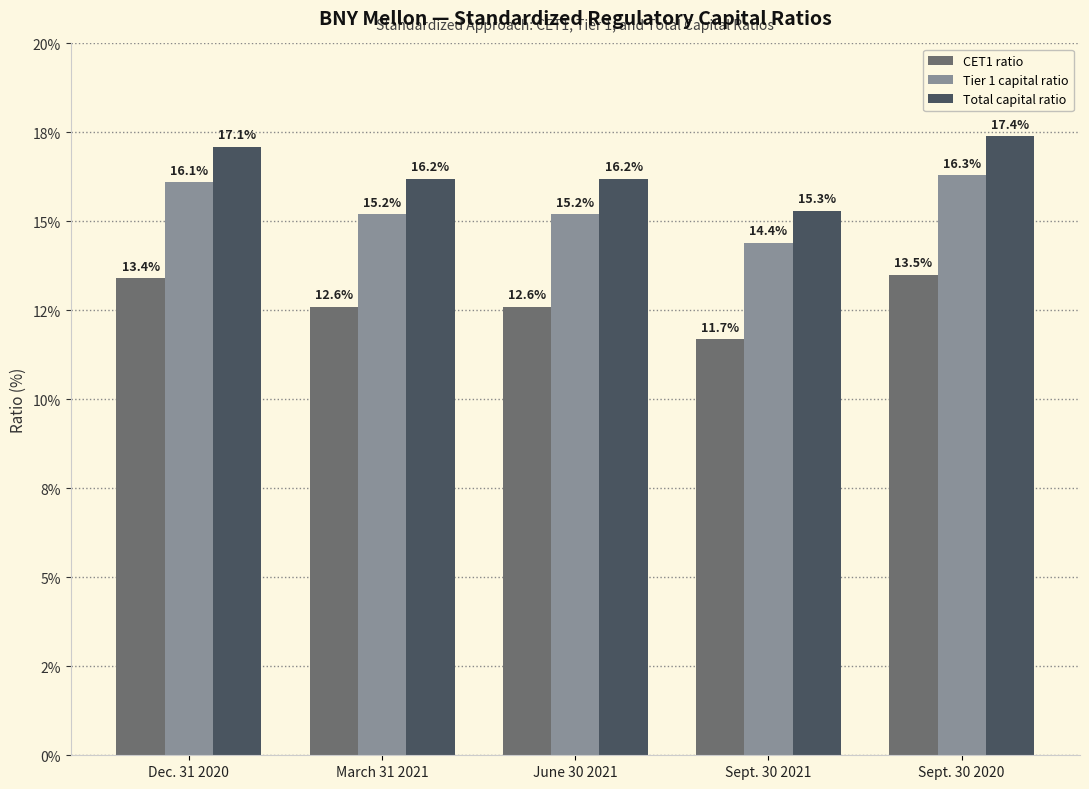

Which category has the highest value across all series?

Sept. 30 2020